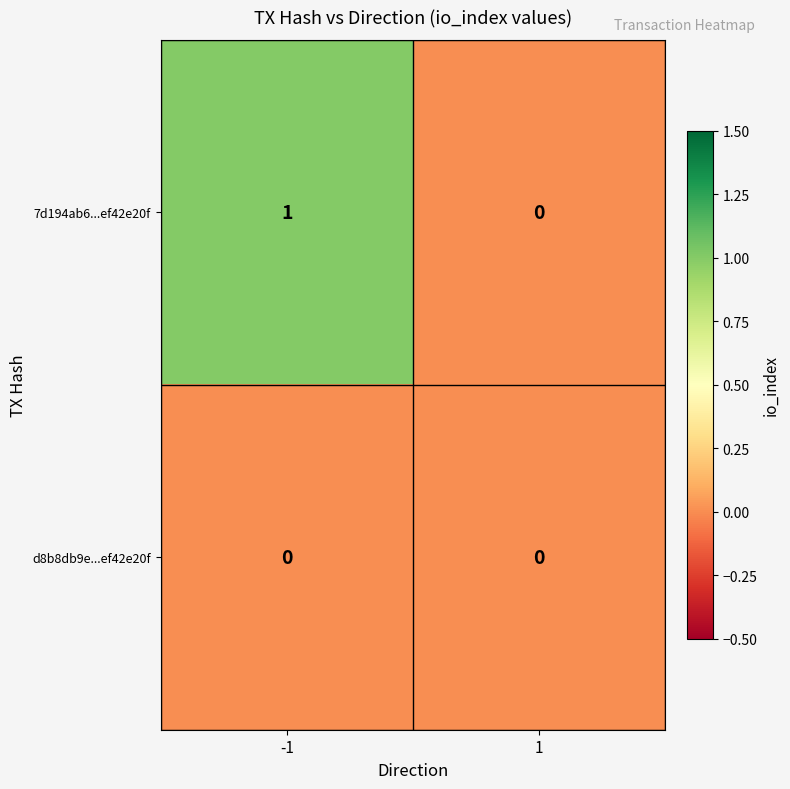

List the series in order of their peak value, lowest first.

d8b8db9e...ef42e20f, 7d194ab6...ef42e20f